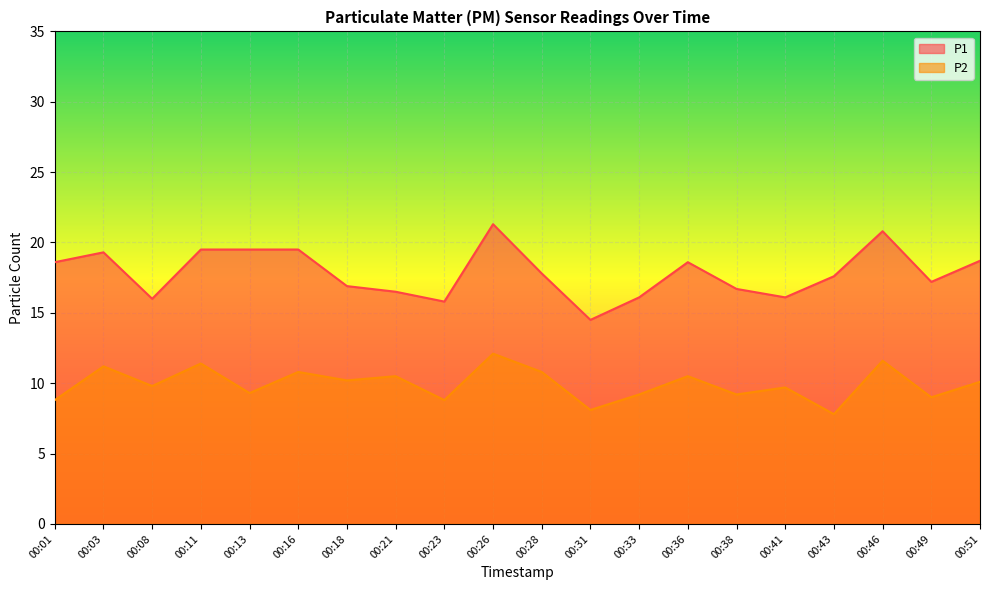

Reading left to right, transcribe all the data shown in this chart.

P1: 00:01=18.6	00:03=19.3	00:08=16.0	00:11=19.5	00:13=19.5	00:16=19.5	00:18=16.9	00:21=16.5	00:23=15.8	00:26=21.3	00:28=17.8	00:31=14.5	00:33=16.1	00:36=18.6	00:38=16.7	00:41=16.1	00:43=17.6	00:46=20.8	00:49=17.2	00:51=18.7
P2: 00:01=8.8	00:03=11.2	00:08=9.8	00:11=11.4	00:13=9.3	00:16=10.8	00:18=10.2	00:21=10.5	00:23=8.8	00:26=12.1	00:28=10.8	00:31=8.1	00:33=9.2	00:36=10.5	00:38=9.2	00:41=9.7	00:43=7.8	00:46=11.6	00:49=9.0	00:51=10.1